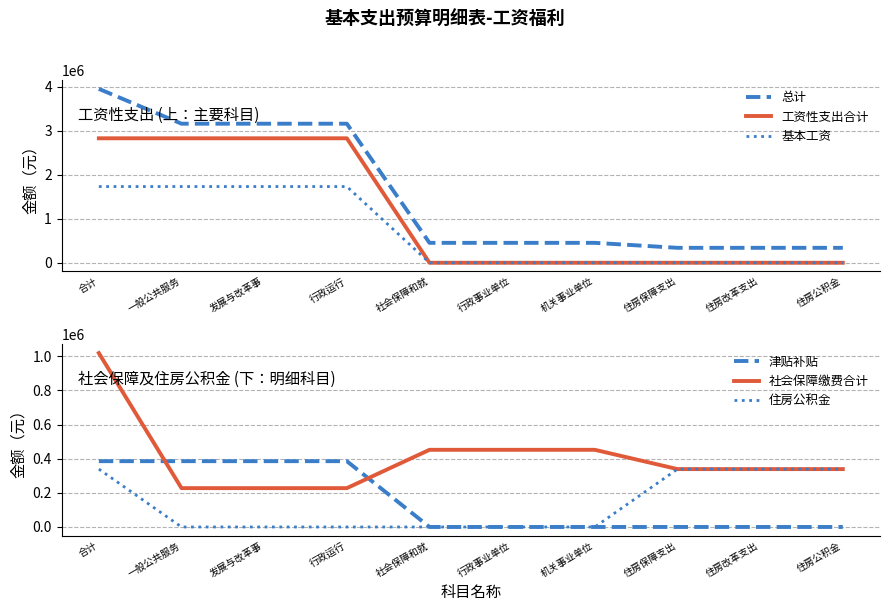

What is the value of the 总计 point at the 5th from the left?

452068.5